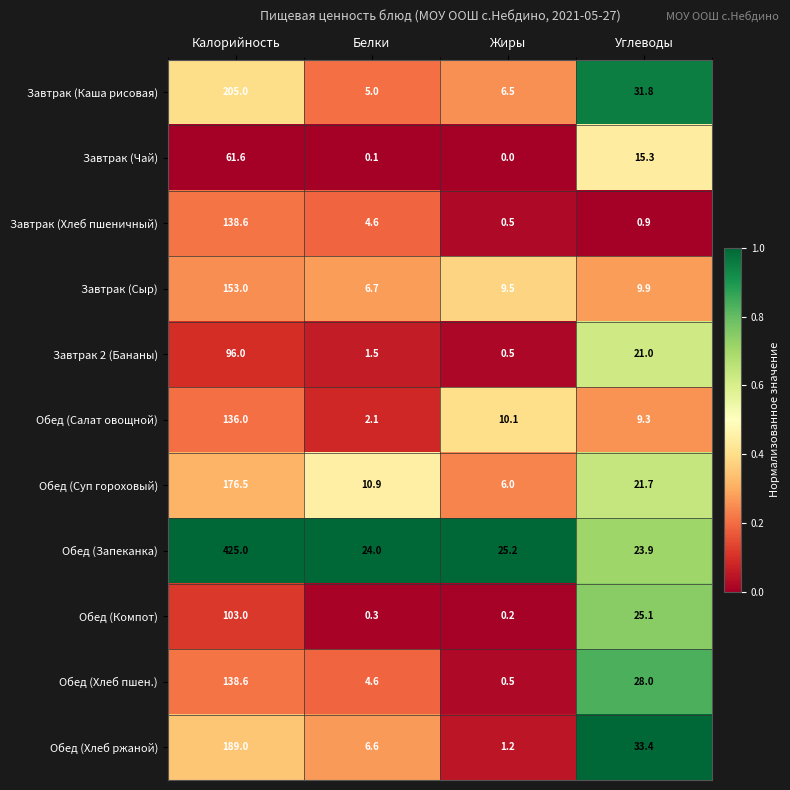

What is the difference between the highest and lowest values at Жиры?

25.2